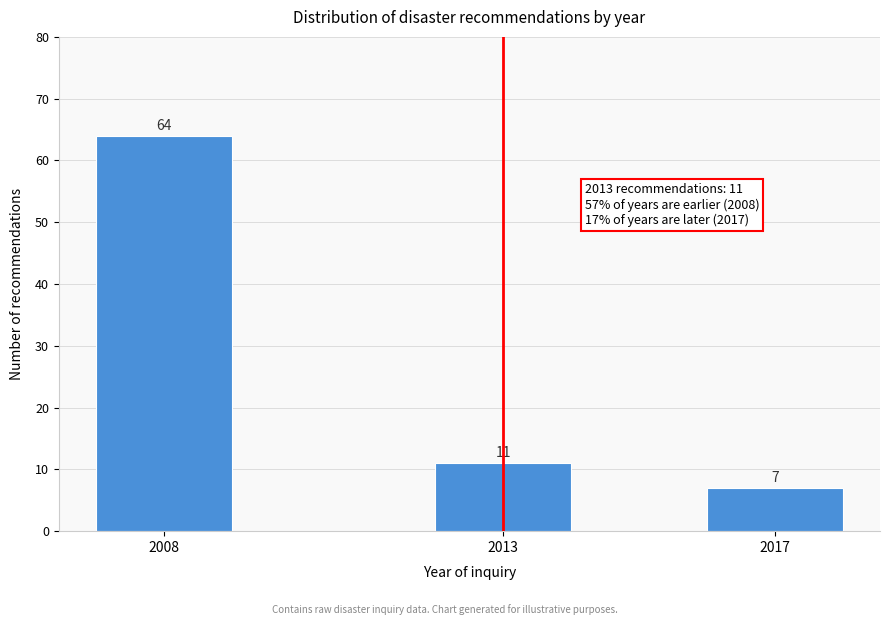

Reading left to right, extract all data points from this chart.

2008=64	2013=11	2017=7